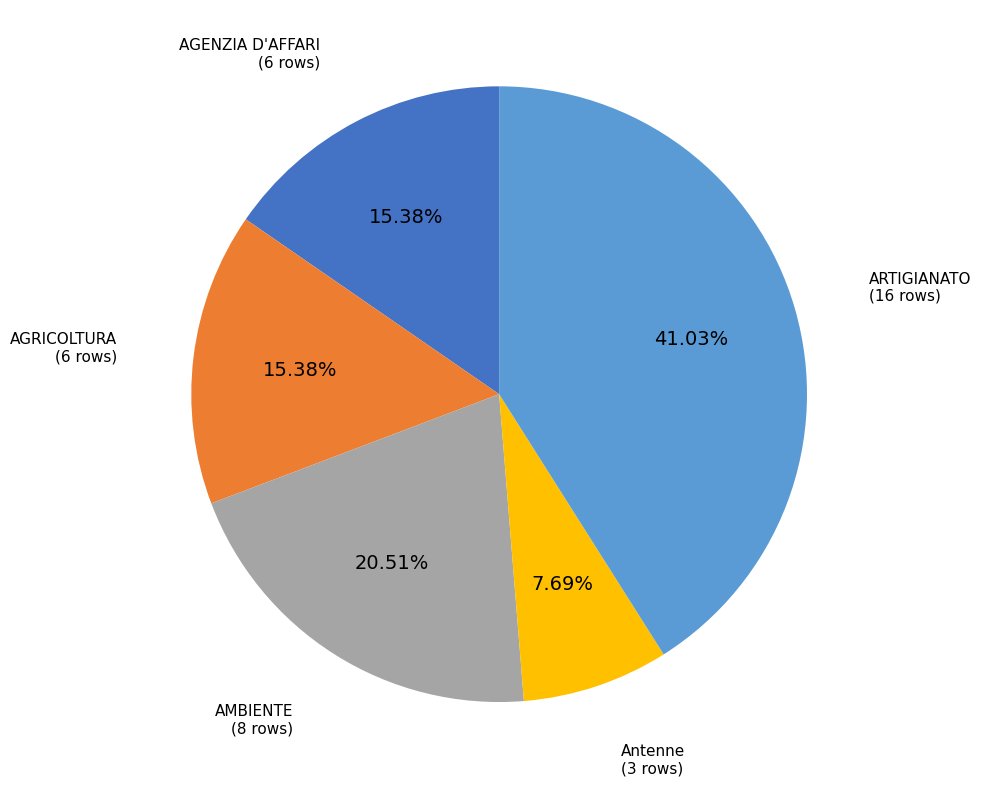

Does AMBIENTE account for over 50% of the chart?

No